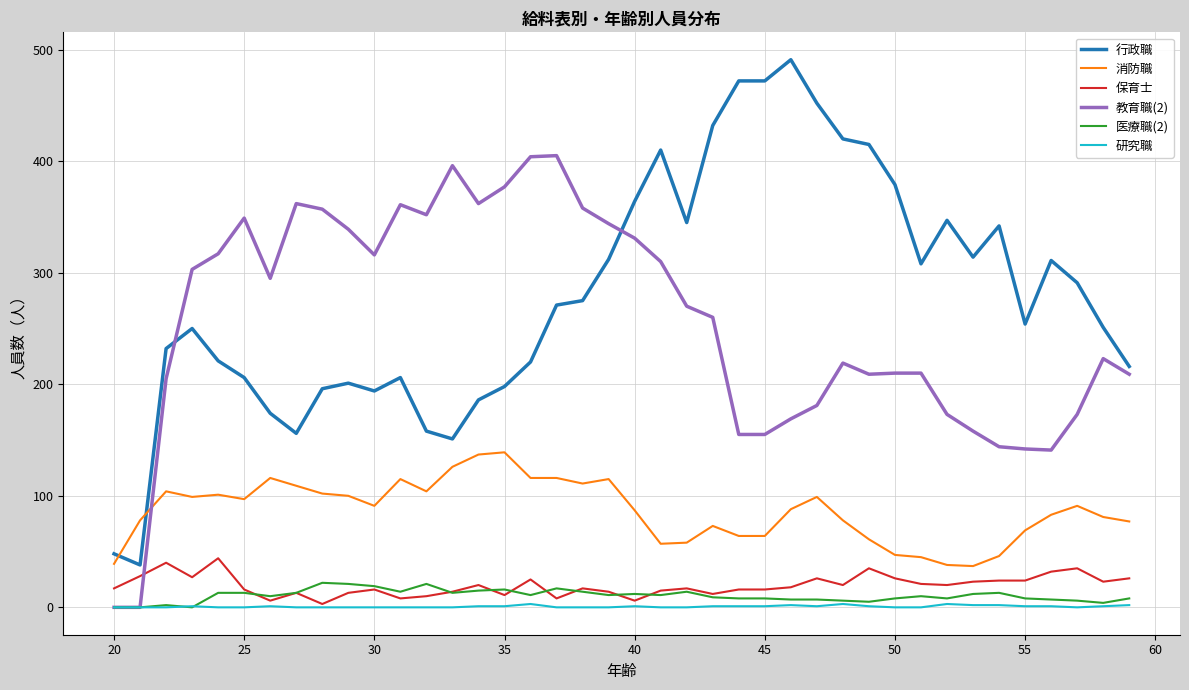

Which series has the largest total across all categories?

行政職